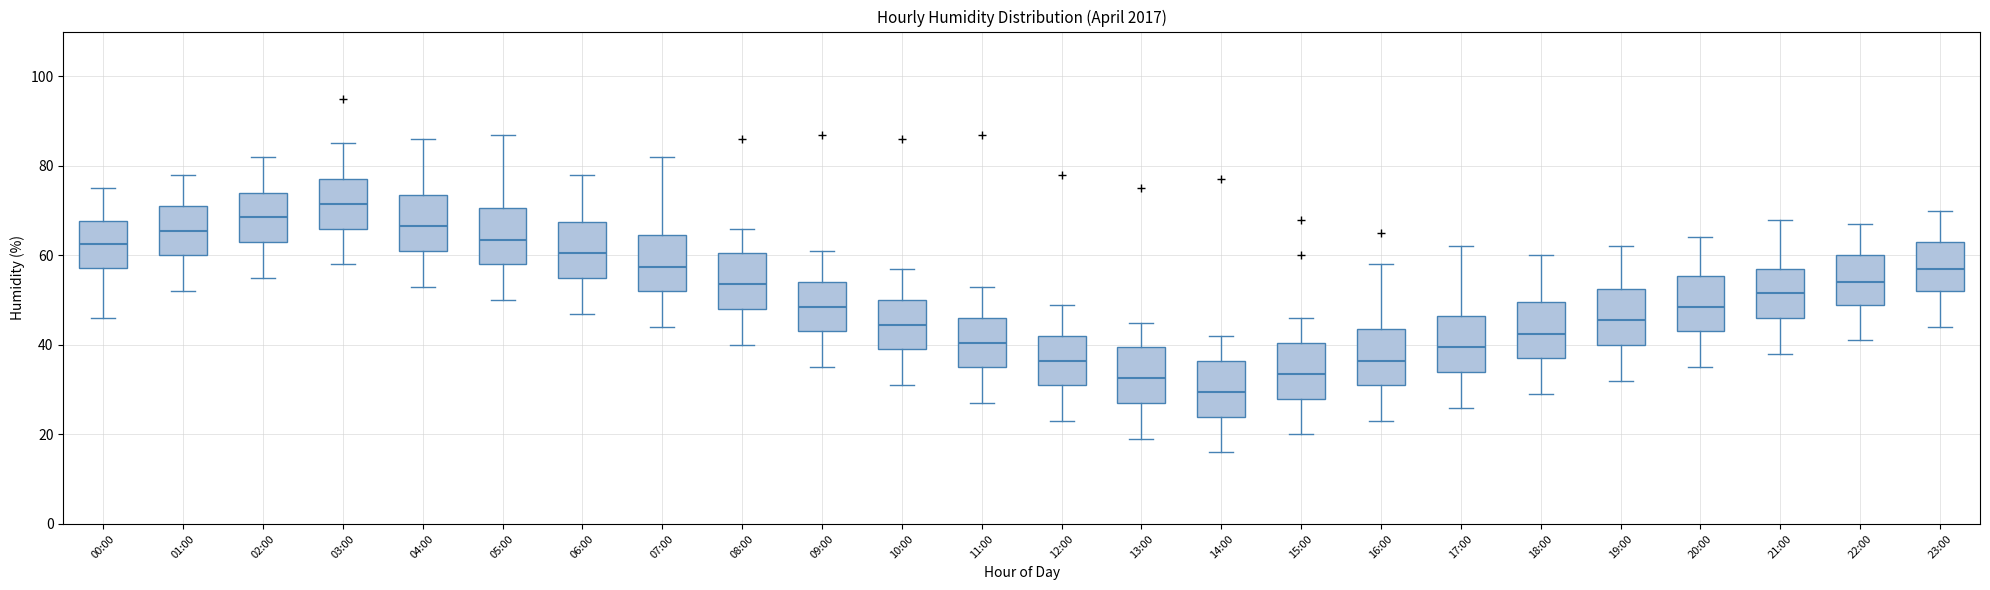

Reading left to right, read every box against the y-axis: the position of its median line, the range the box covers, and the ends of its whiskers. The values are not printed on the chart, so give them approximately, as read against the axis.

00:00: median 62, box 58 to 68, whiskers 46 to 76
01:00: median 66, box 60 to 72, whiskers 52 to 78
02:00: median 68, box 64 to 74, whiskers 56 to 82
03:00: median 72, box 66 to 78, whiskers 58 to 86
04:00: median 66, box 62 to 74, whiskers 54 to 86
05:00: median 64, box 58 to 70, whiskers 50 to 88
06:00: median 60, box 56 to 68, whiskers 48 to 78
07:00: median 58, box 52 to 64, whiskers 44 to 82
08:00: median 54, box 48 to 60, whiskers 40 to 66
09:00: median 48, box 44 to 54, whiskers 36 to 62
10:00: median 44, box 40 to 50, whiskers 32 to 58
11:00: median 40, box 36 to 46, whiskers 28 to 54
12:00: median 36, box 32 to 42, whiskers 24 to 50
13:00: median 32, box 28 to 40, whiskers 20 to 46
14:00: median 30, box 24 to 36, whiskers 16 to 42
15:00: median 34, box 28 to 40, whiskers 20 to 46
16:00: median 36, box 32 to 44, whiskers 24 to 58
17:00: median 40, box 34 to 46, whiskers 26 to 62
18:00: median 42, box 38 to 50, whiskers 30 to 60
19:00: median 46, box 40 to 52, whiskers 32 to 62
20:00: median 48, box 44 to 56, whiskers 36 to 64
21:00: median 52, box 46 to 58, whiskers 38 to 68
22:00: median 54, box 50 to 60, whiskers 42 to 68
23:00: median 58, box 52 to 64, whiskers 44 to 70